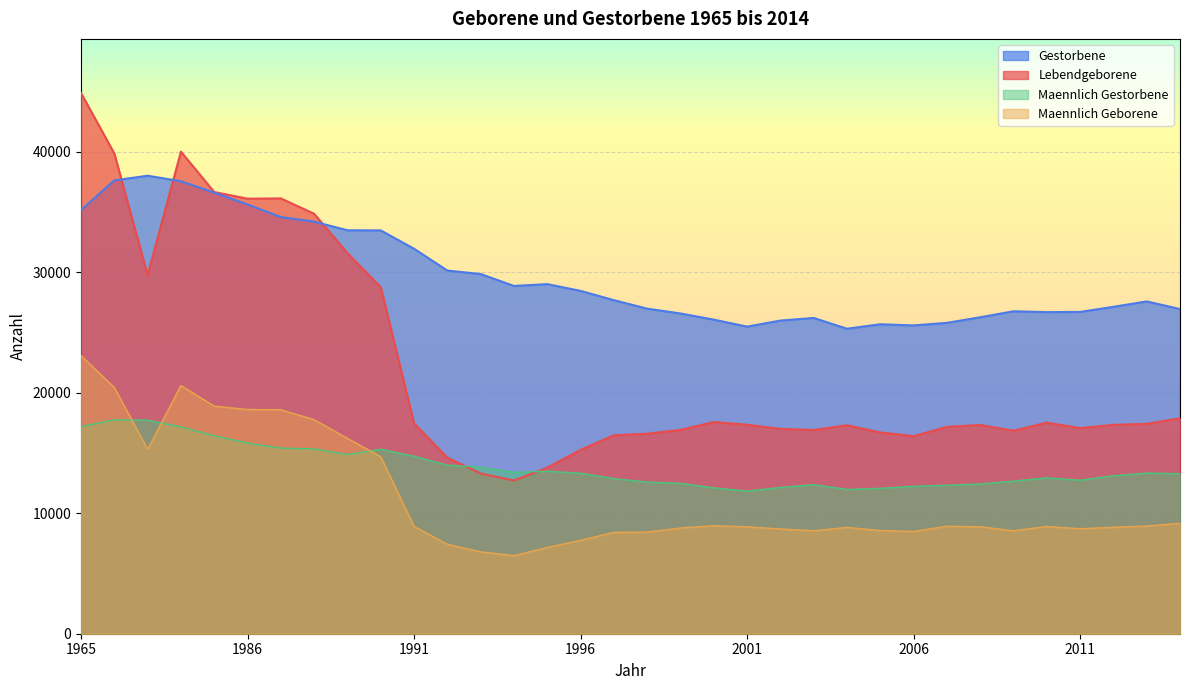

Rank the series by their maximum value, from lowest to highest.

Maennlich Gestorbene, Maennlich Geborene, Gestorbene, Lebendgeborene